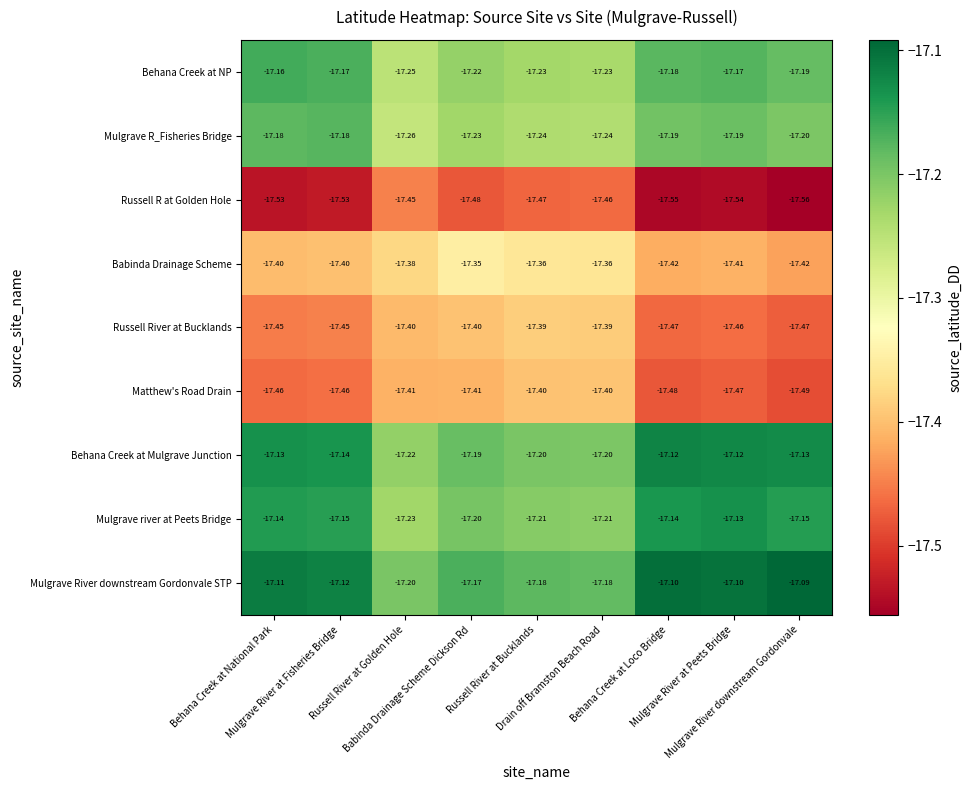

Rank the series at Russell River at Golden Hole from highest to lowest value.

Mulgrave River downstream Gordonvale STP, Behana Creek at Mulgrave Junction, Mulgrave river at Peets Bridge, Behana Creek at NP, Mulgrave R_Fisheries Bridge, Babinda Drainage Scheme, Russell River at Bucklands, Matthew's Road Drain, Russell R at Golden Hole